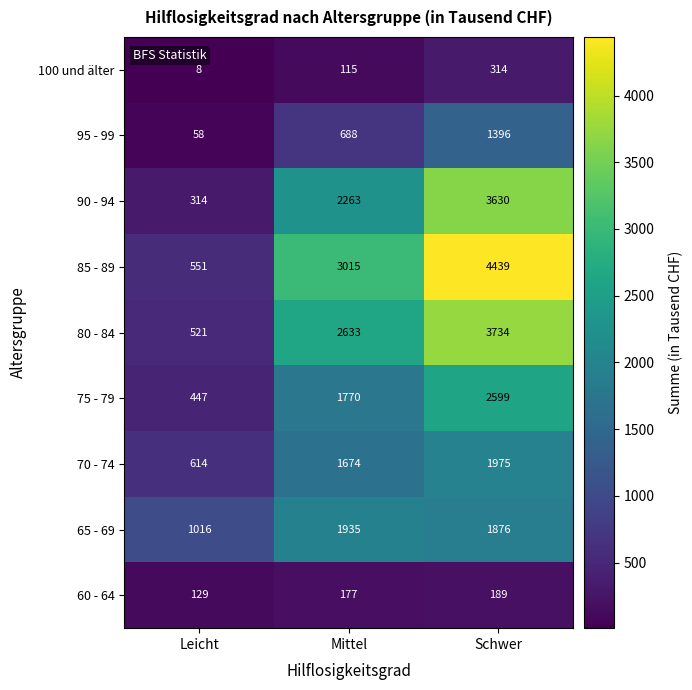

How many series are shown in this chart?

9